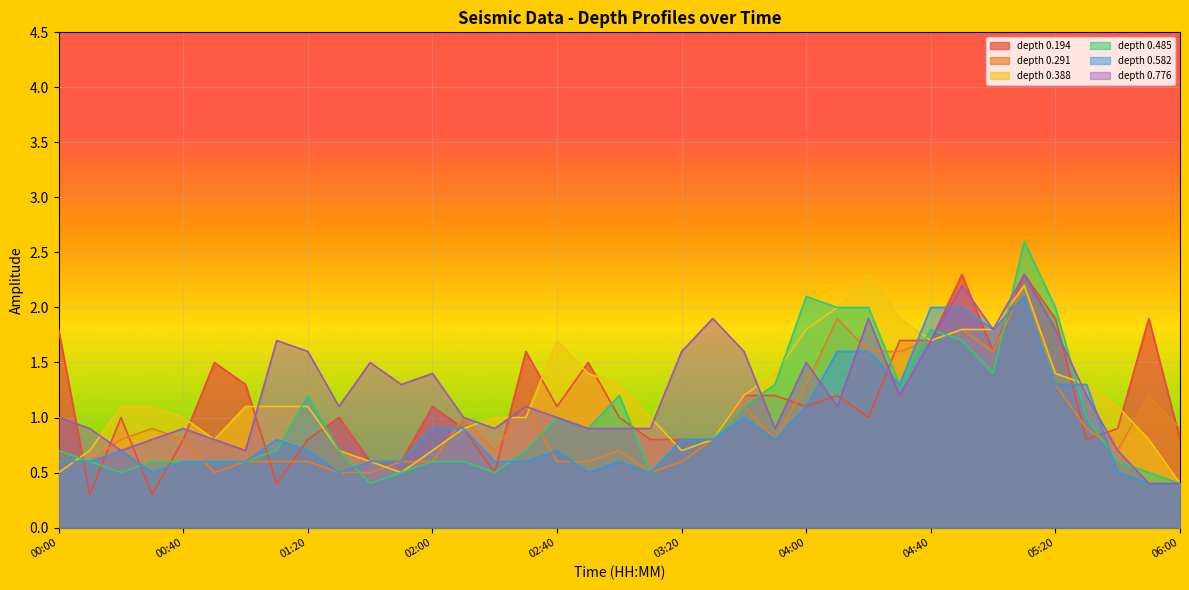

Which category has the lowest value across all series?

00:10